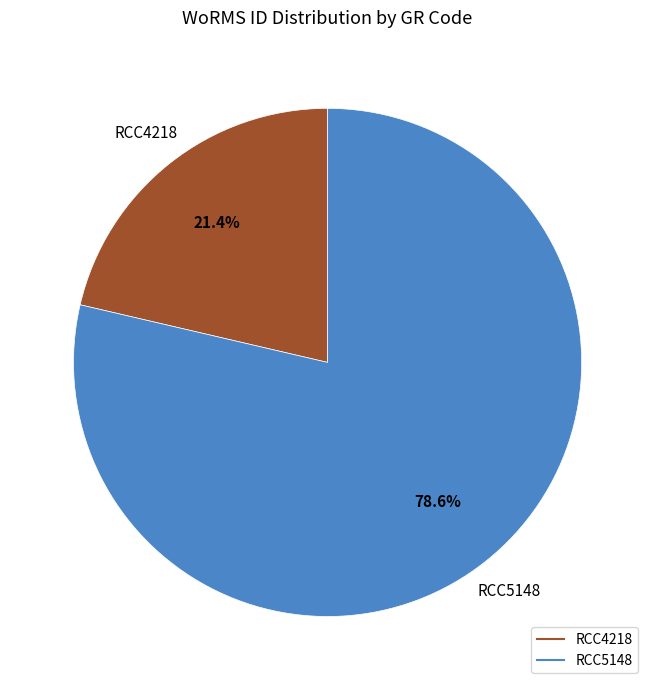

What percentage is the RCC4218 slice, to the nearest percent?

21%